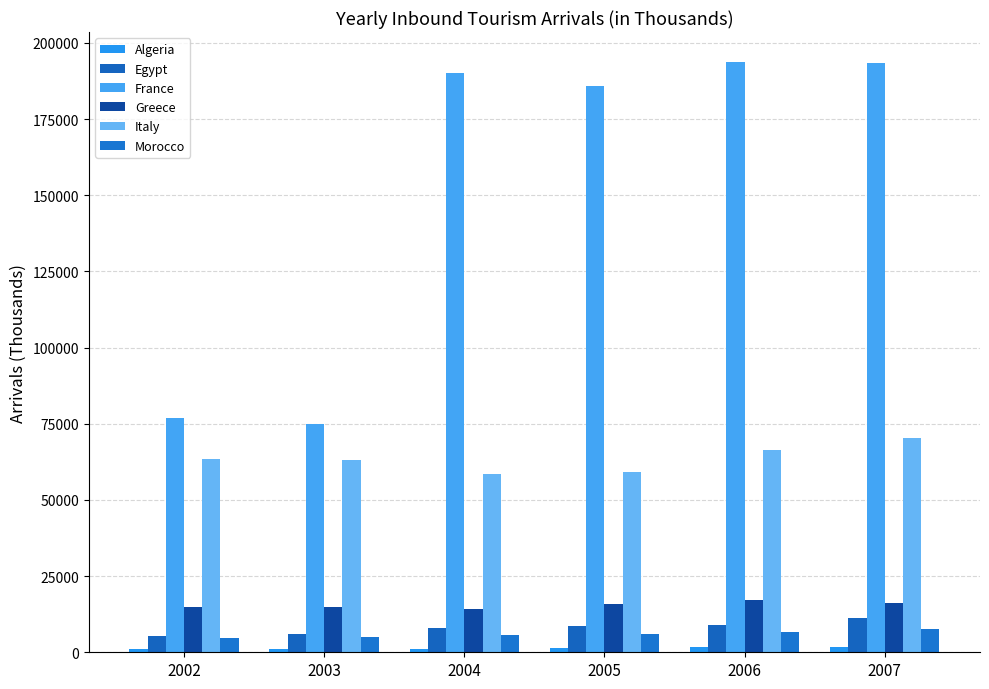

How many bars are there in total?

36